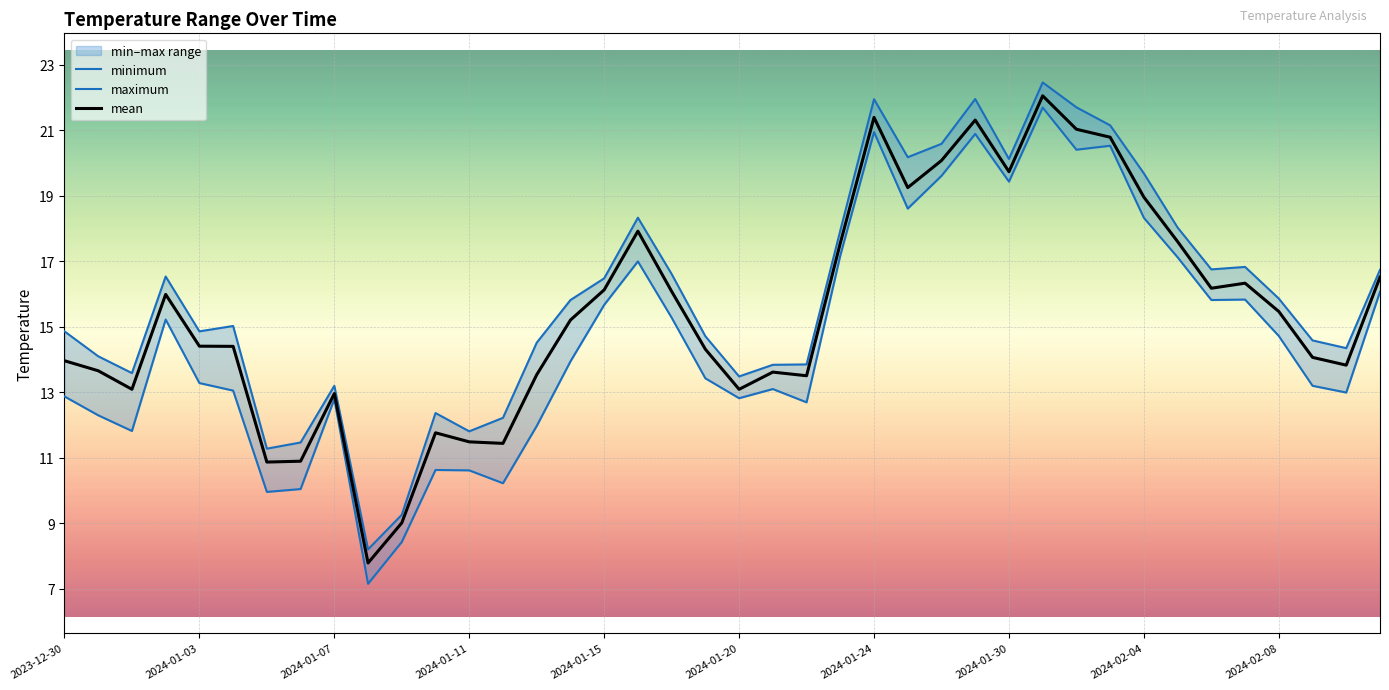

The mean series shows 11.4 at 13. True or false?

True